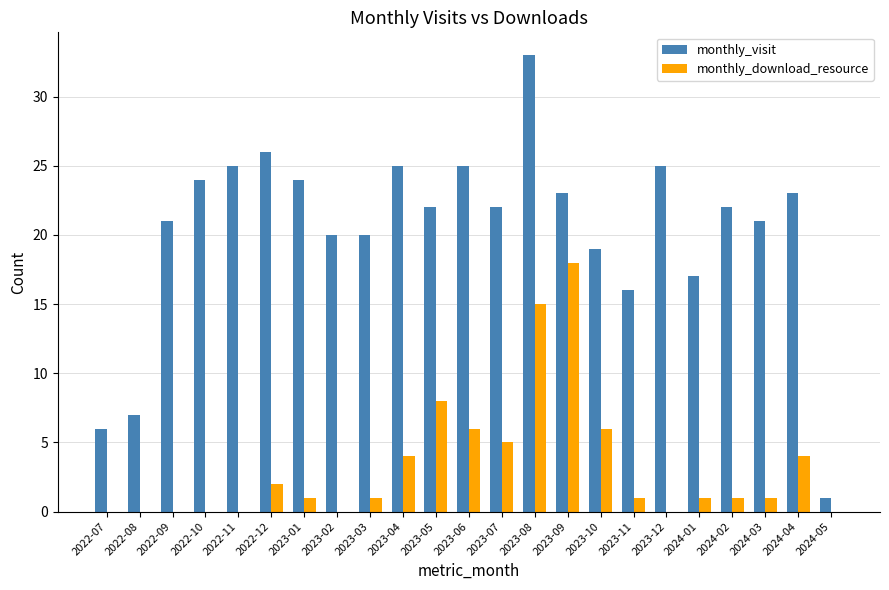

What is the sum of the monthly_visit values at 2022-12 and 2022-08?

33